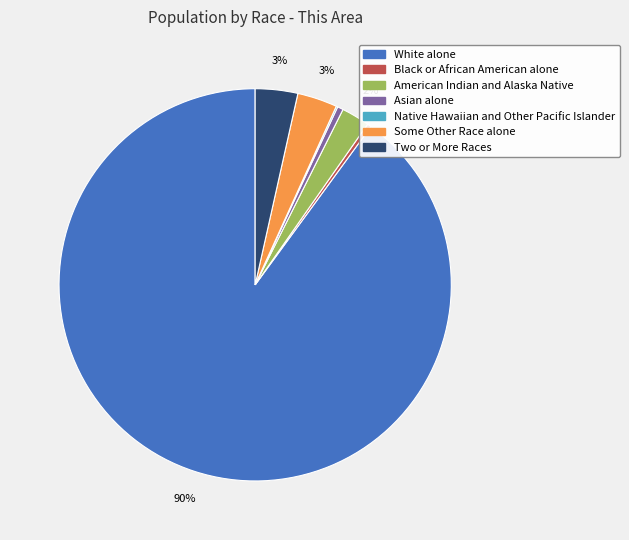

What percentage is the American Indian and Alaska Native slice, to the nearest percent?

2%